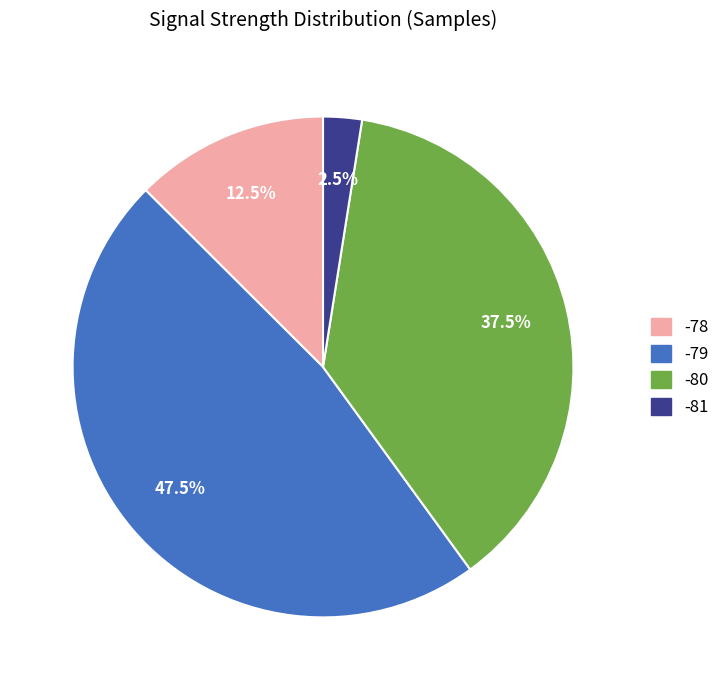

Is there a majority slice in this chart?

No